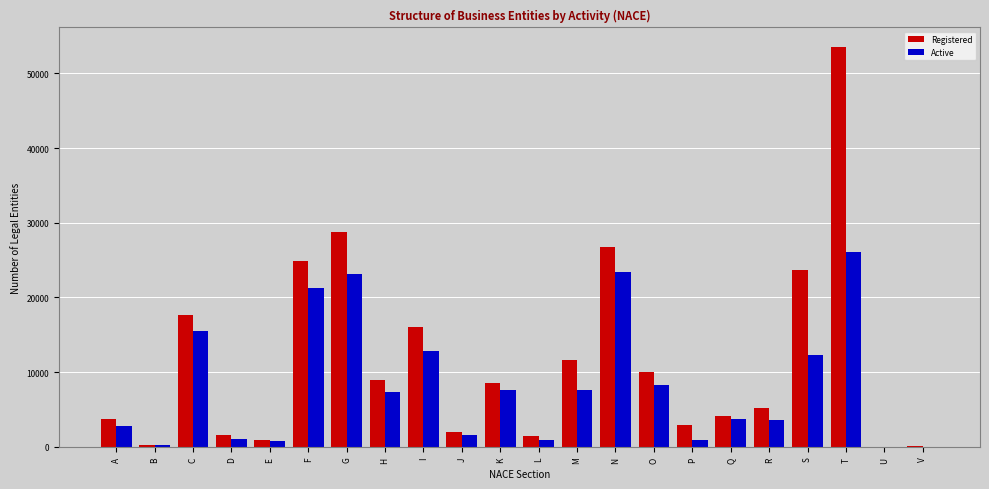

Which category has the highest value in the Active series?

T